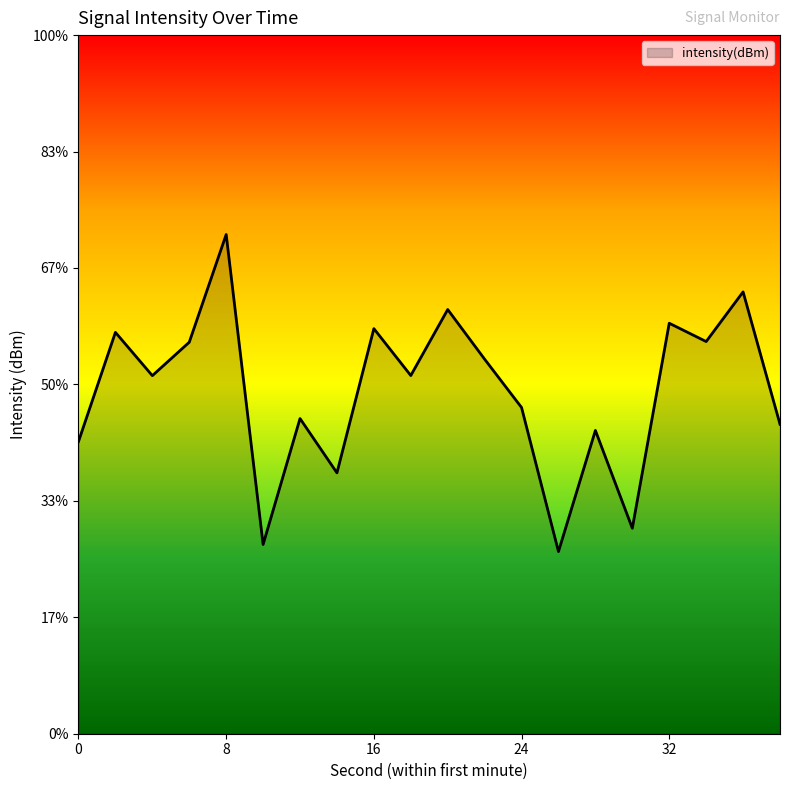

At which category does the data reach its first local peak?

2